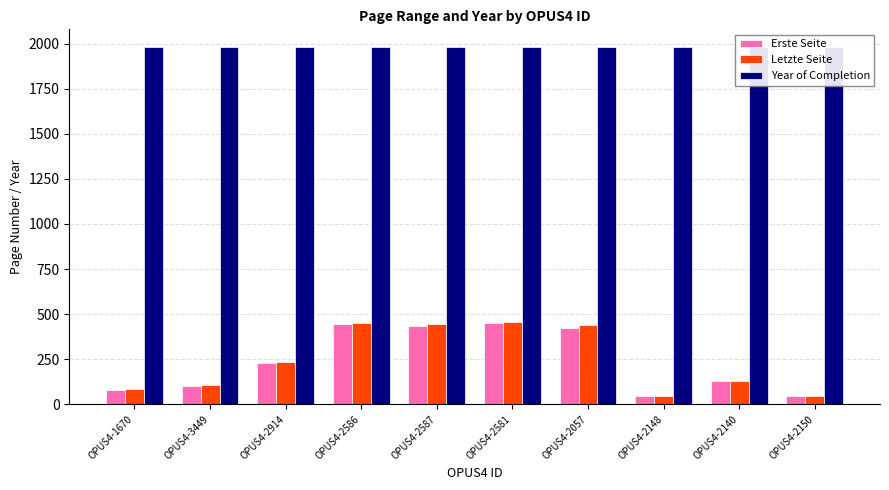

At how many categories does at least one series exceed 1885?

10